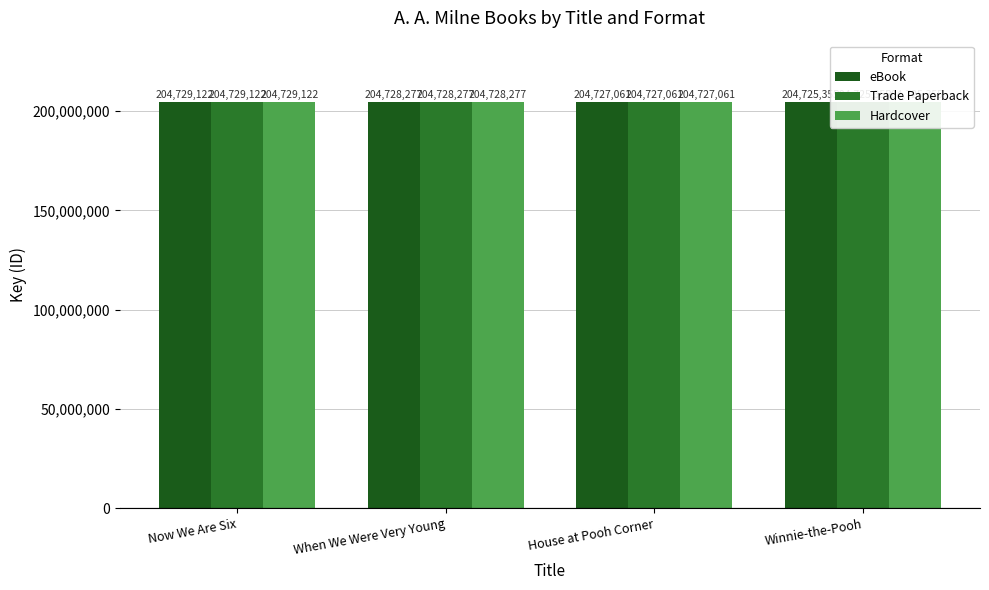

Which series has the largest range (max minus min)?

eBook